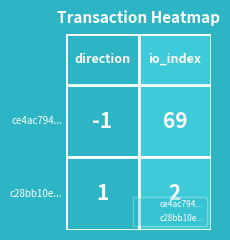

Reading left to right, transcribe all the data shown in this chart.

ce4ac794...: 0=-1	1=69
c28bb10e...: 0=1	1=2